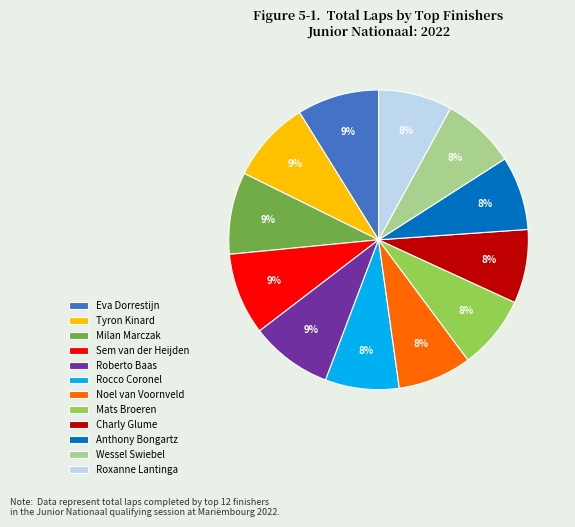

How many slices are in this pie chart?

12